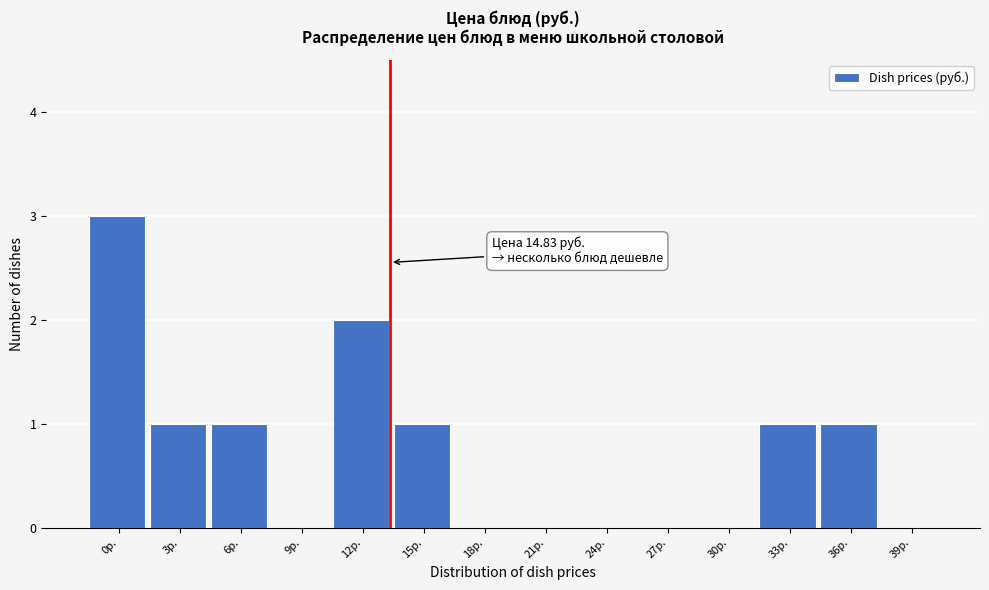

Reading right to left, extract all data points from this chart.

39р.=0	36р.=1	33р.=1	30р.=0	27р.=0	24р.=0	21р.=0	18р.=0	15р.=1	12р.=2	9р.=0	6р.=1	3р.=1	0р.=3